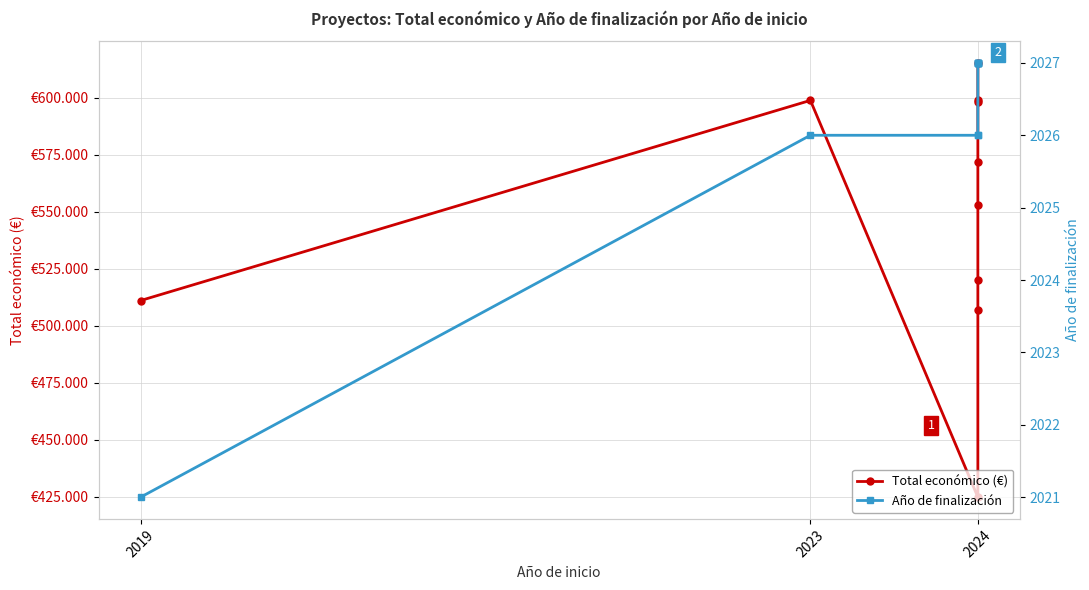

What are all the series names shown in the legend?

Total económico (€), Año de finalización